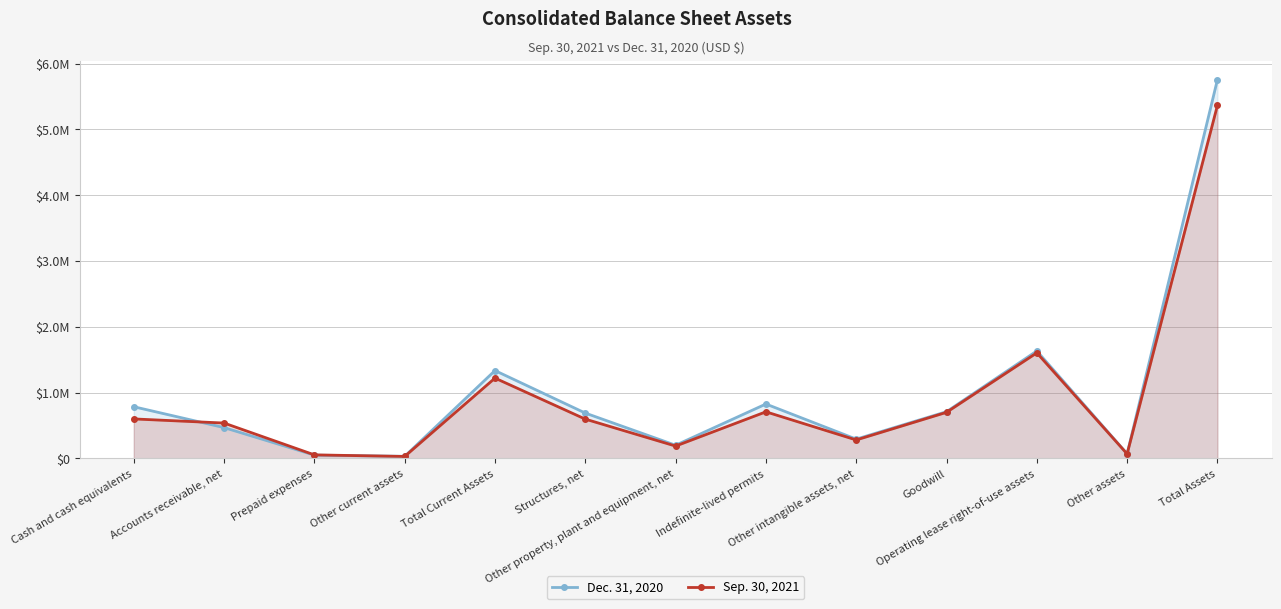

What are all the series names shown in the legend?

Dec. 31, 2020, Sep. 30, 2021